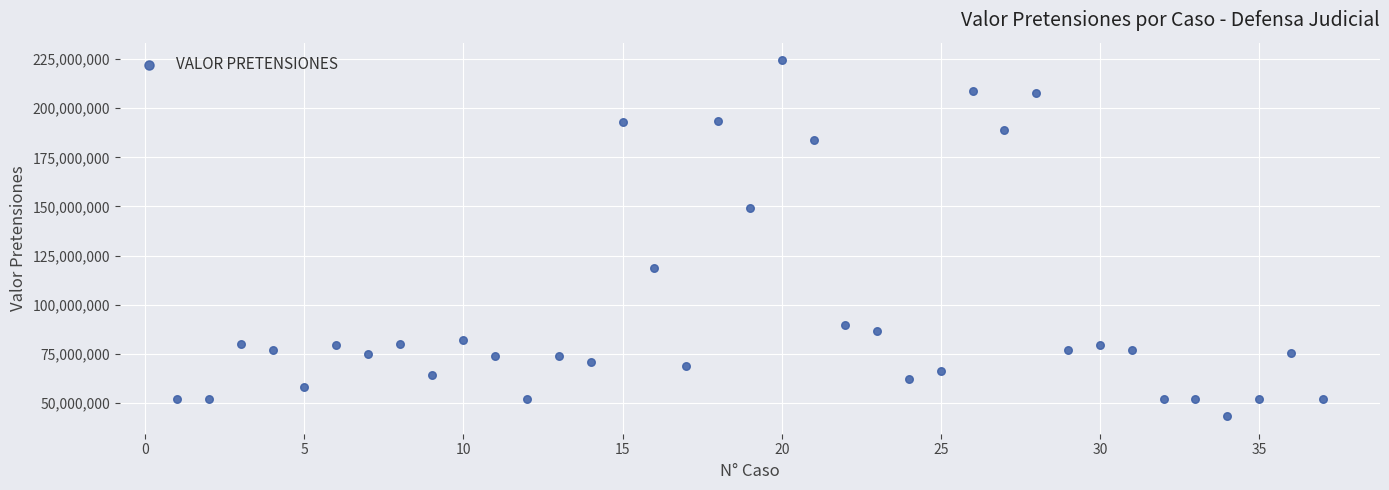

What is the range of X values (max minus min)?

36.0